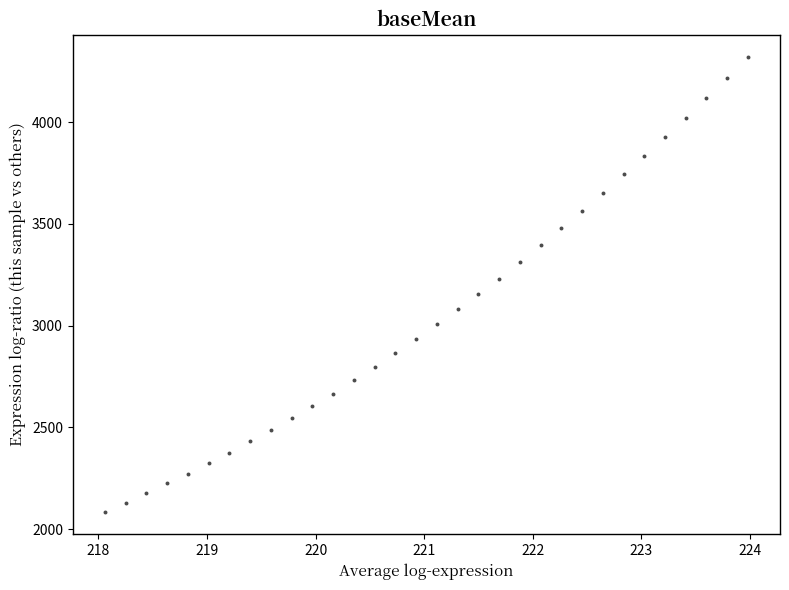

What is the range of Y values (max minus min)?

2232.2